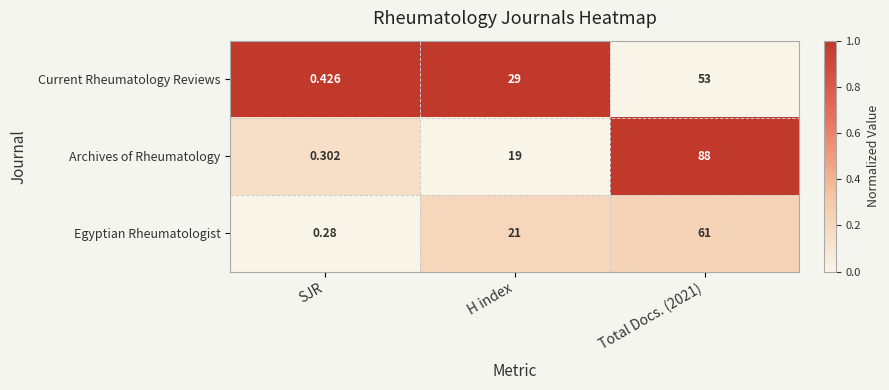

List the series in order of their peak value, highest first.

Archives of Rheumatology, Egyptian Rheumatologist, Current Rheumatology Reviews